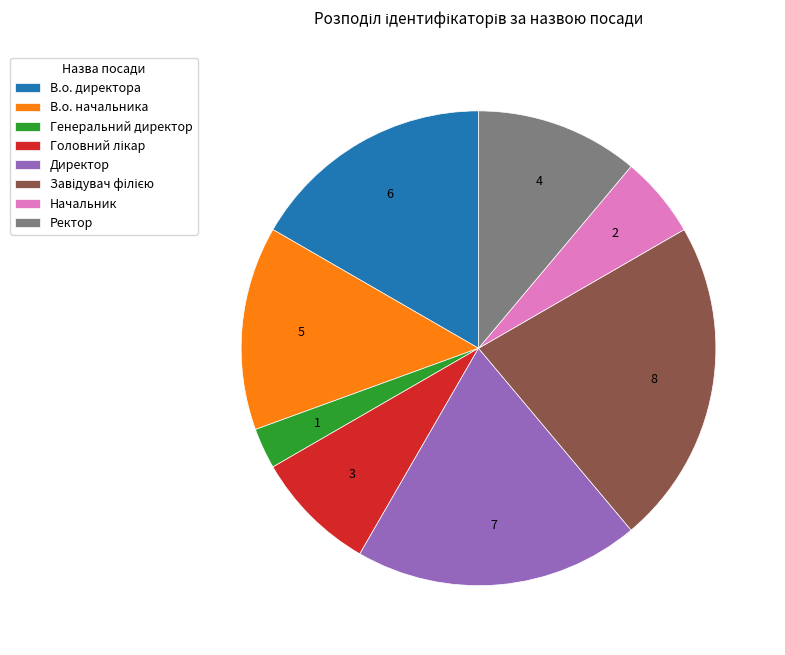

Does any single category account for the majority?

No